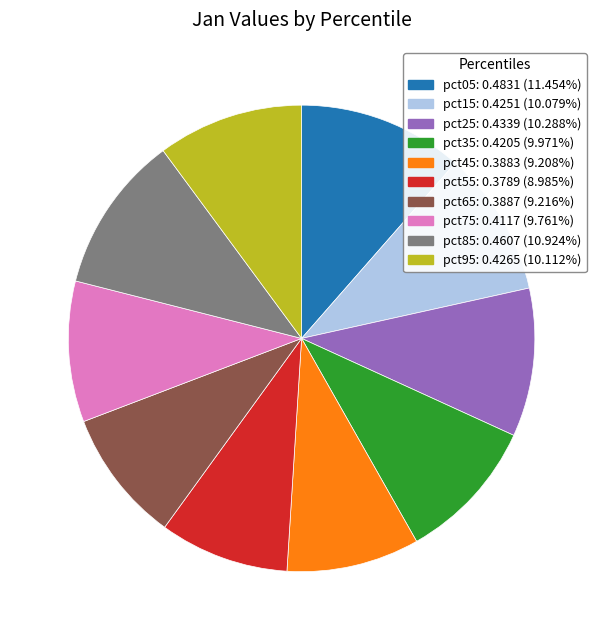

Which has a higher value, pct45 or pct25?

pct25